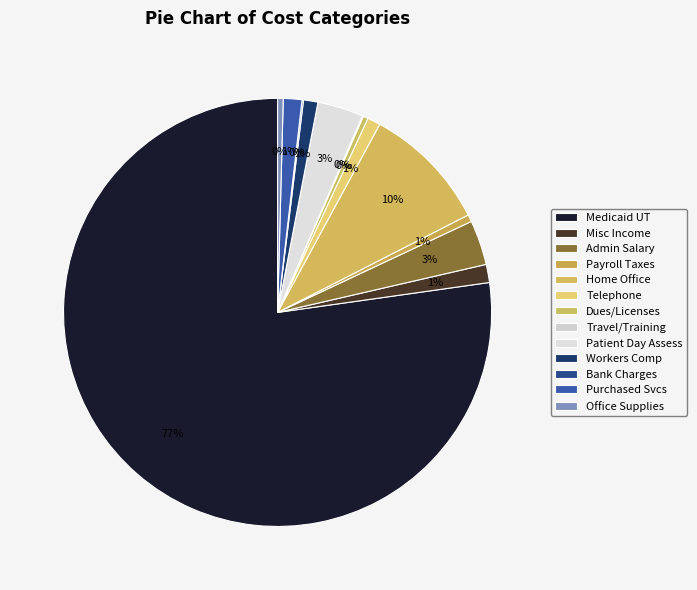

To the nearest percent, what is the difference between the largest and smallest slice percentages?

77%